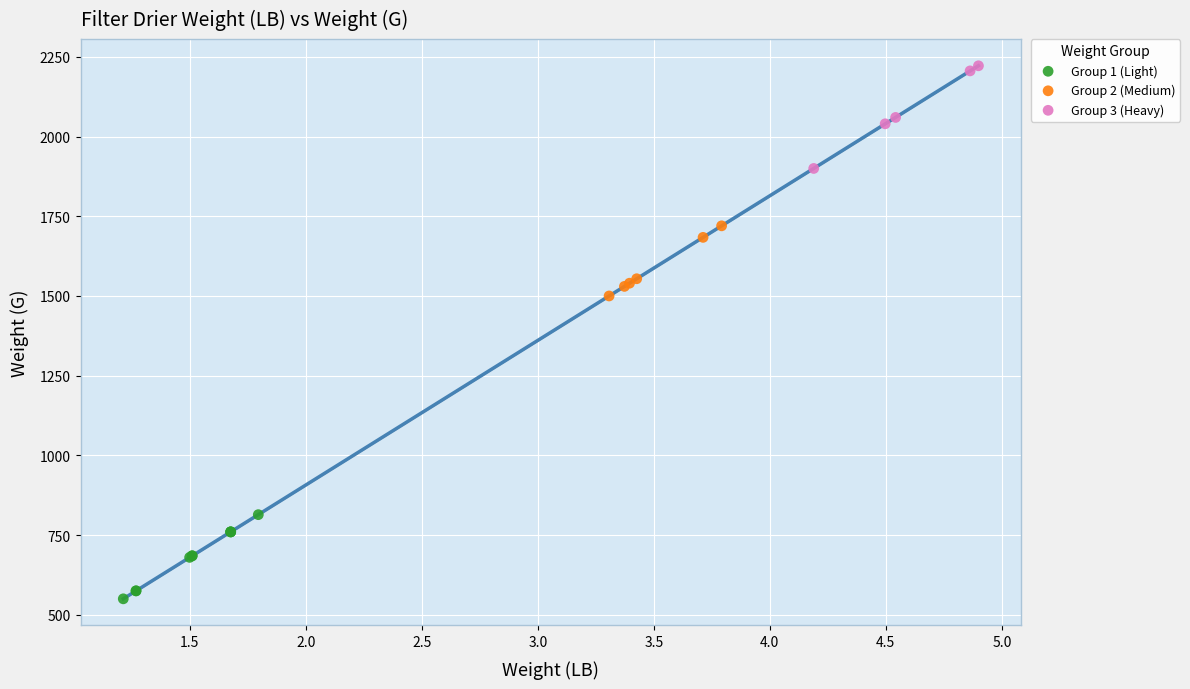

Which series has the largest Y range (max minus min)?

Group 3 (Heavy)